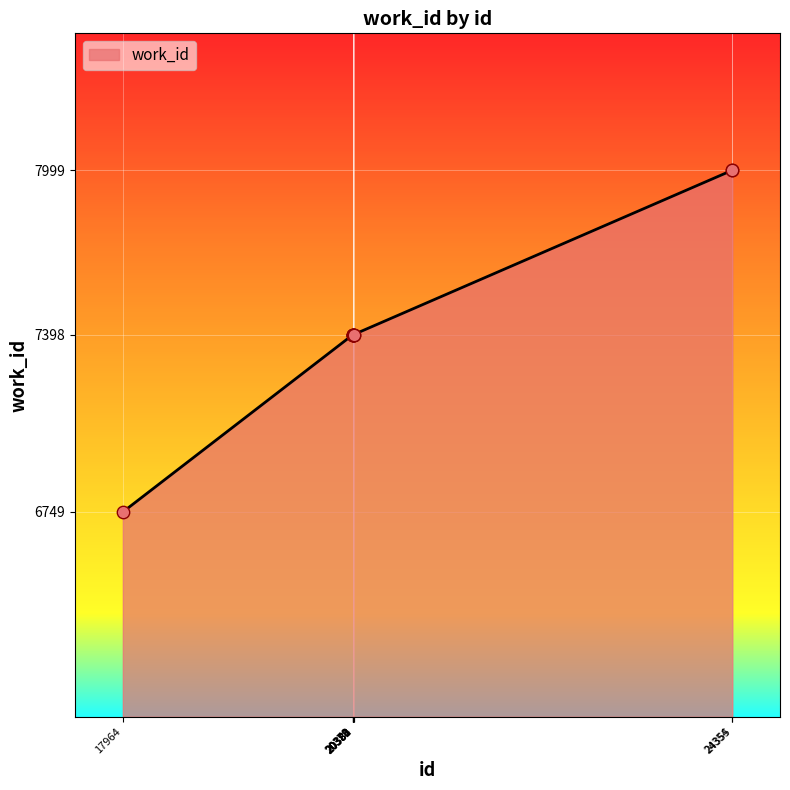

Approximately how many times larger is the value at 20383 compared to 24354?

0.9